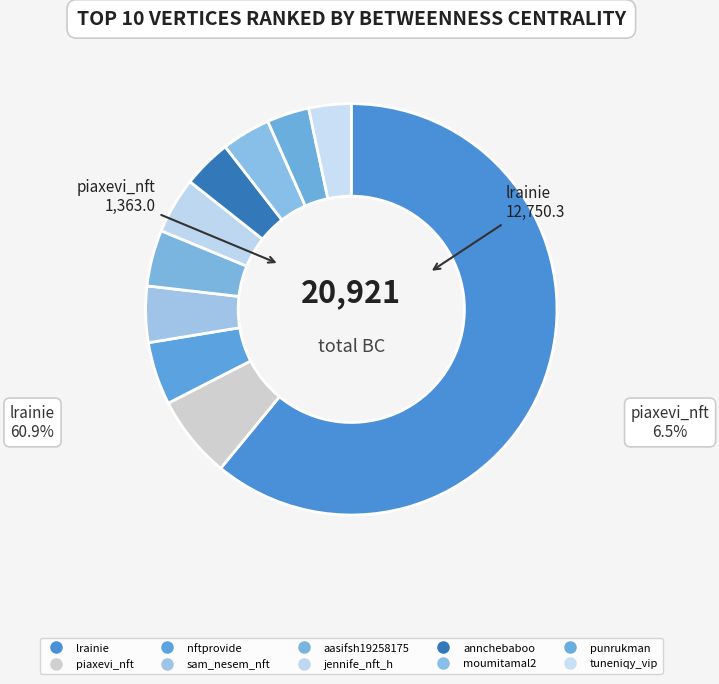

Is there a majority slice in this chart?

Yes